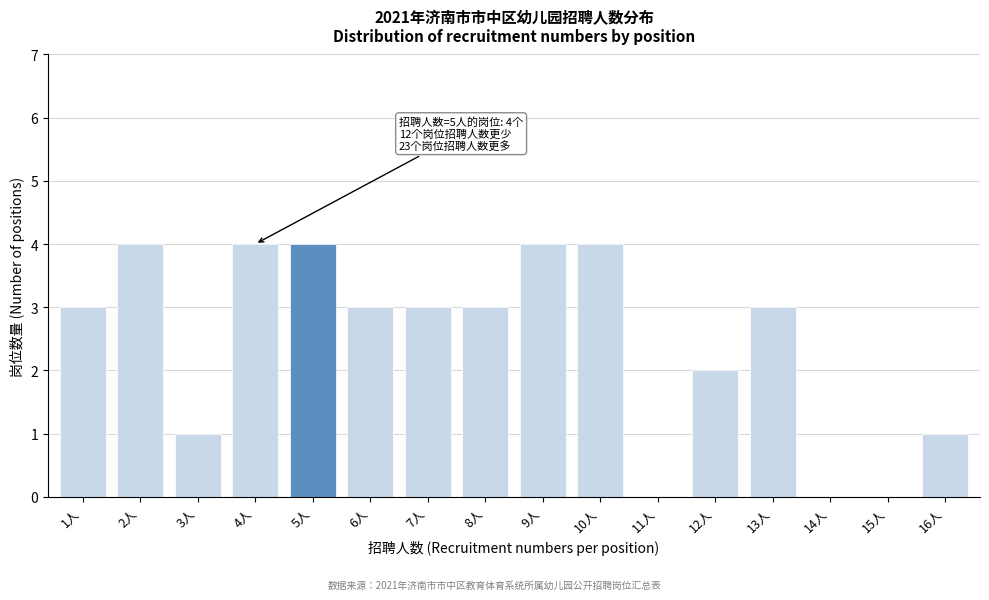

Reading right to left, what are all the values shown in this chart?

16人=1	15人=0	14人=0	13人=3	12人=2	11人=0	10人=4	9人=4	8人=3	7人=3	6人=3	5人=4	4人=4	3人=1	2人=4	1人=3